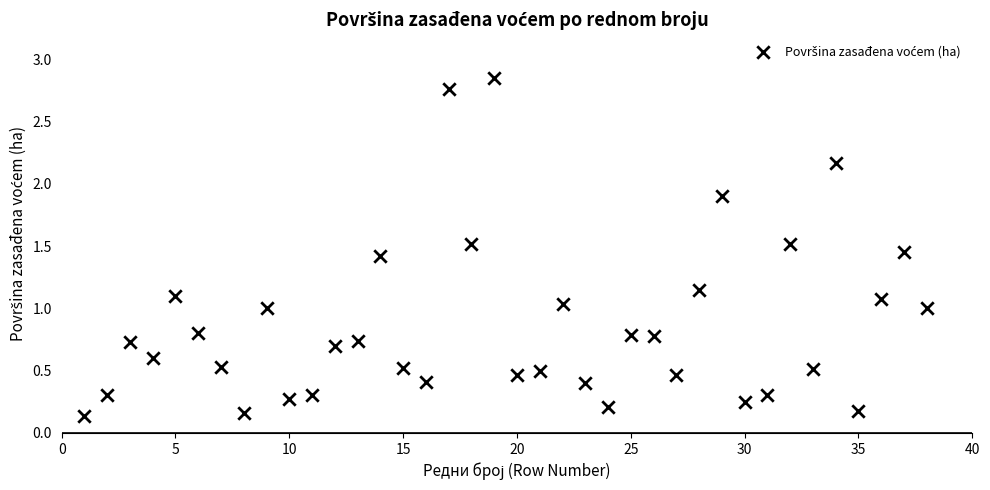

What is the range of X values (max minus min)?

37.0